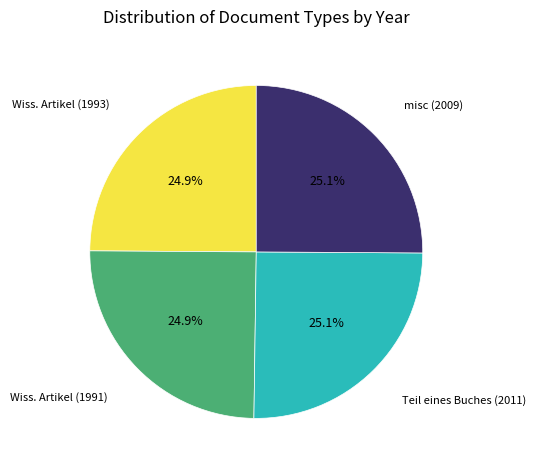

Is there a majority slice in this chart?

No